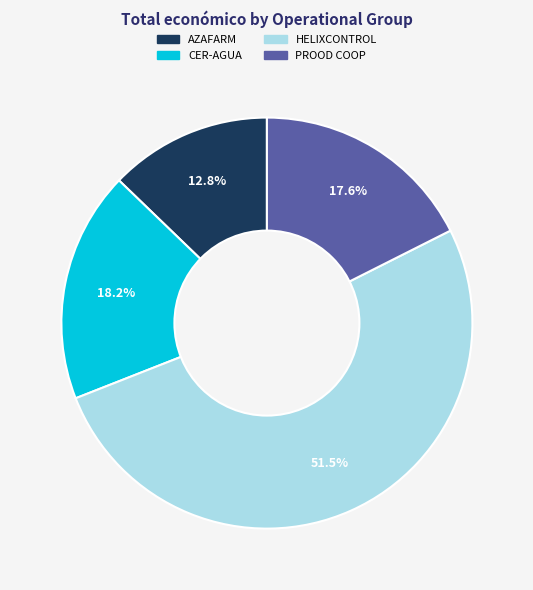

Is it true that CER-AGUA is 32% of the pie?

False